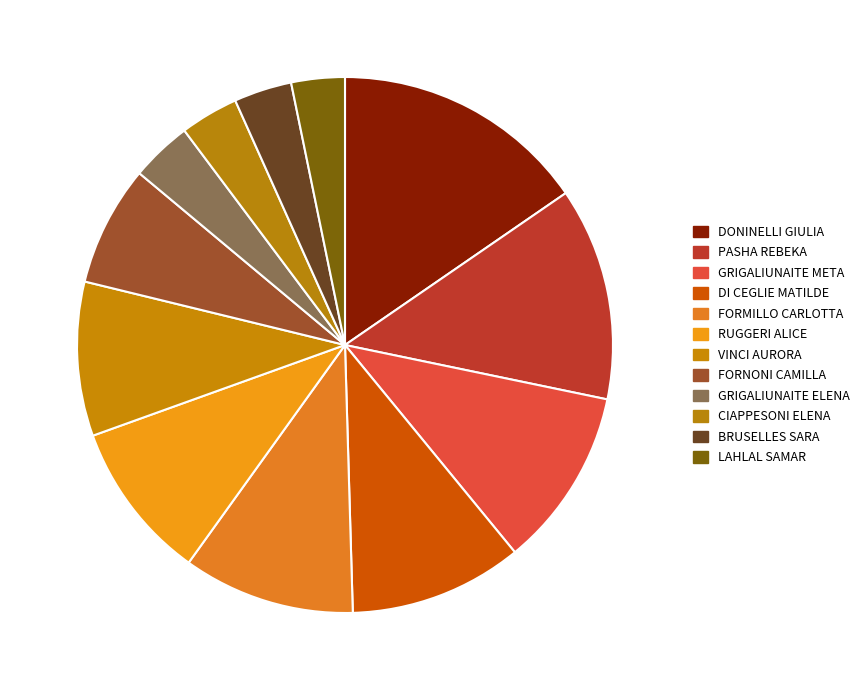

How many segments does this pie chart have?

12